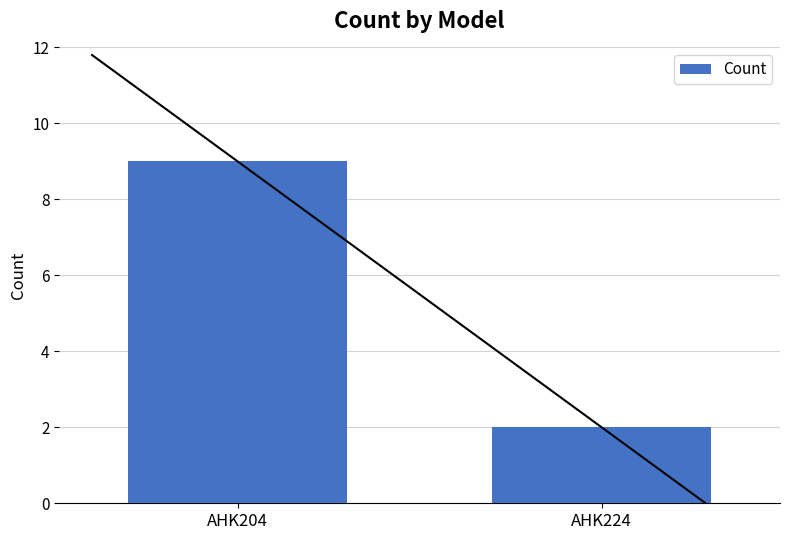

Between AHK204 and AHK224, which is larger?

AHK204